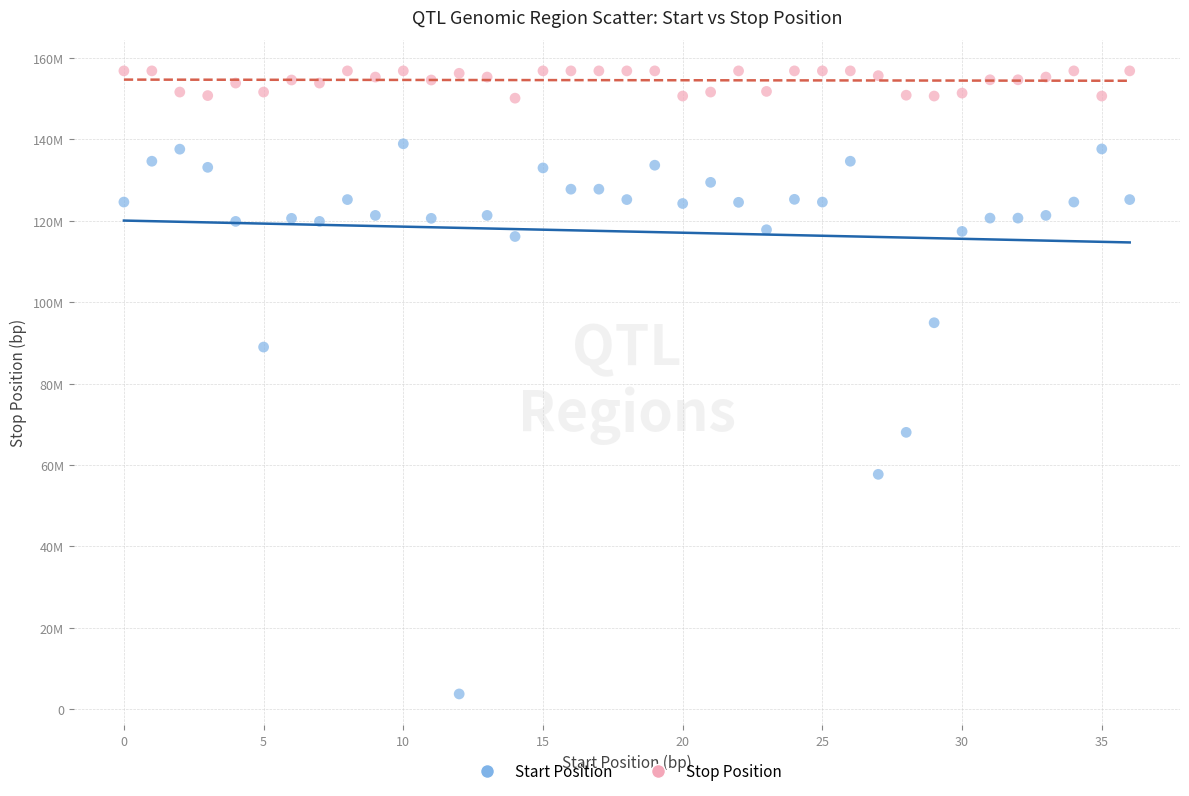

Which series has the largest Y range (max minus min)?

Start Position